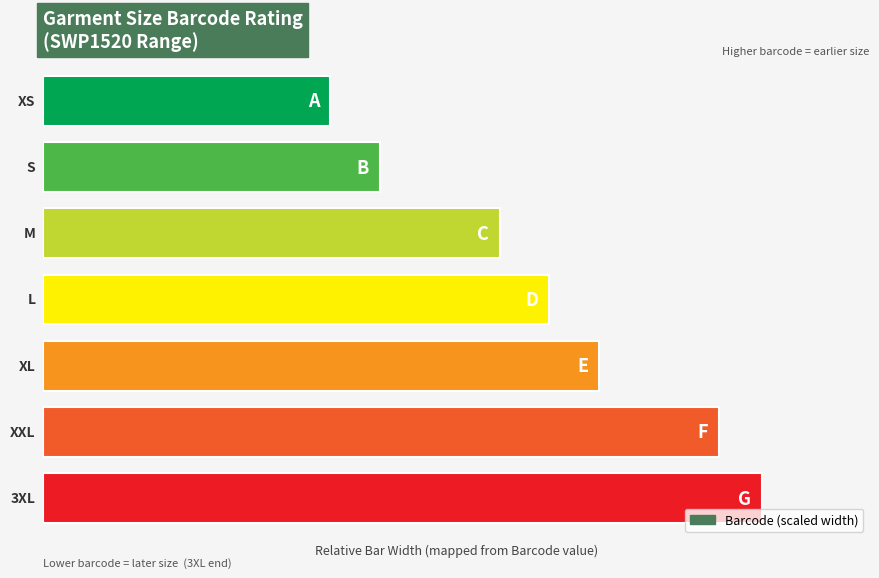

Are the bars horizontal?

Yes